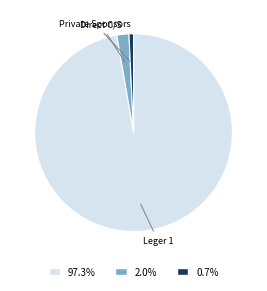

Does any single category account for the majority?

Yes